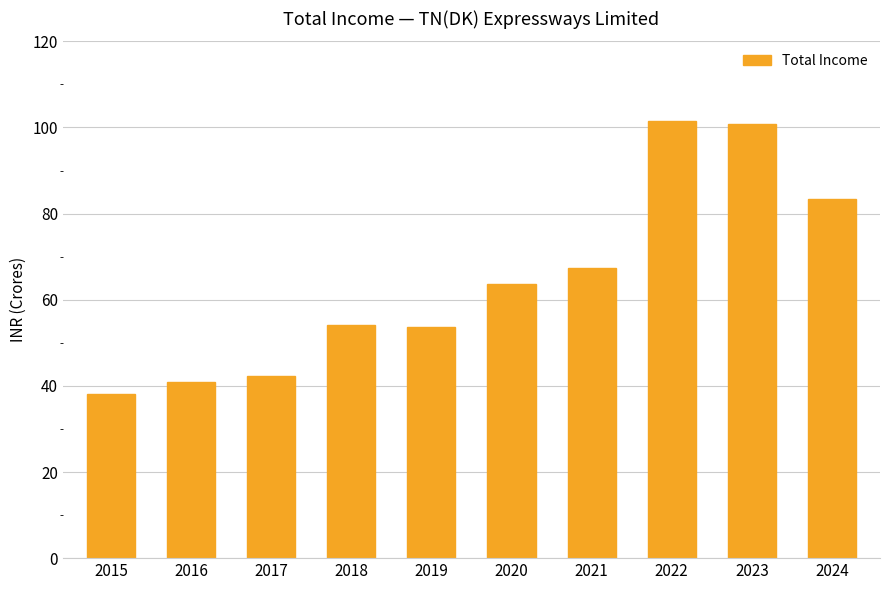

What is the sum of the values at 2016 and 2019?

94.7